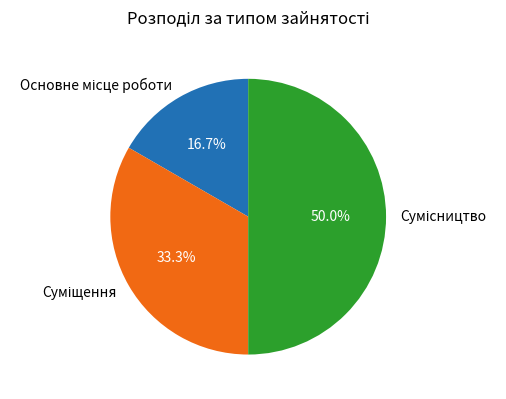

Combined, do Сумісництво and Суміщення account for over 50%?

Yes